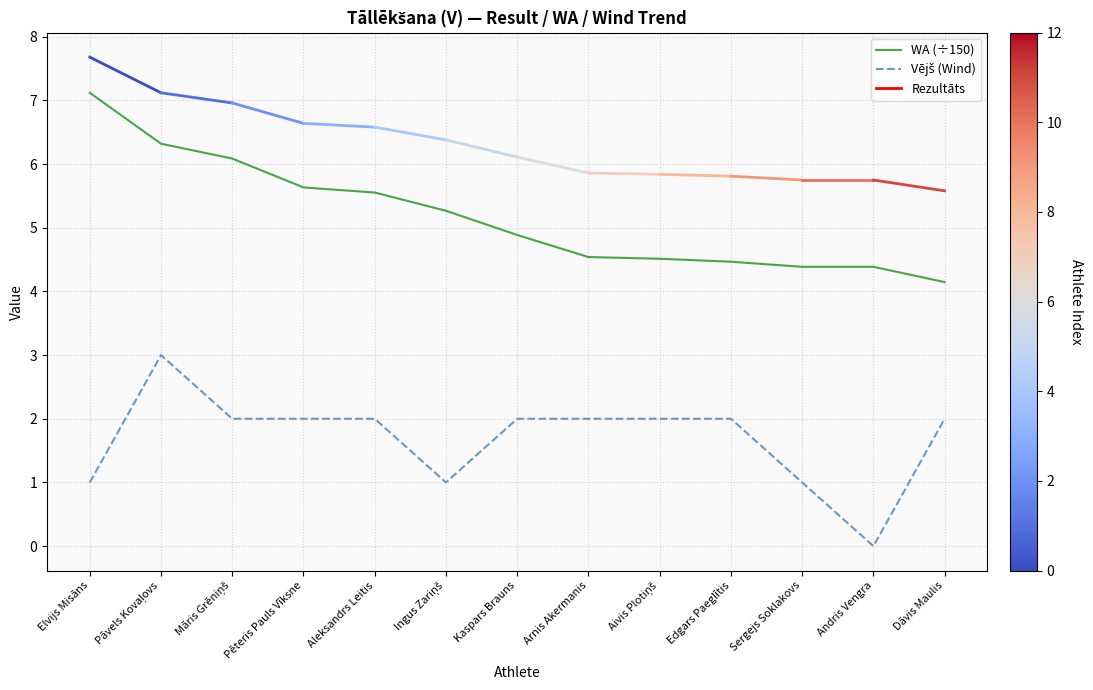

What is the difference between the highest and lowest values at Aleksandrs Leitis?

3.6